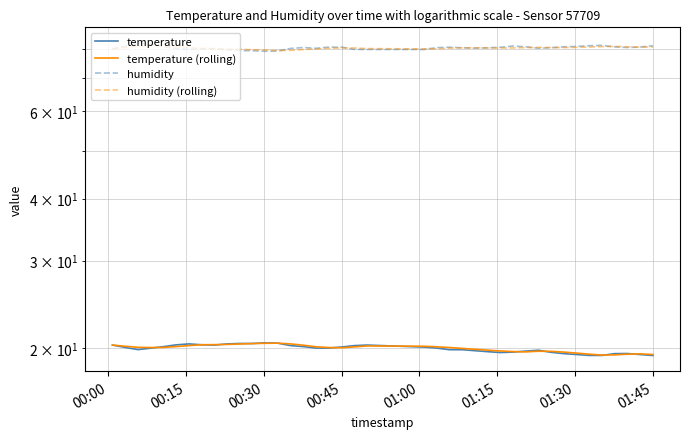

True or false: humidity and temperature intersect in this chart.

False